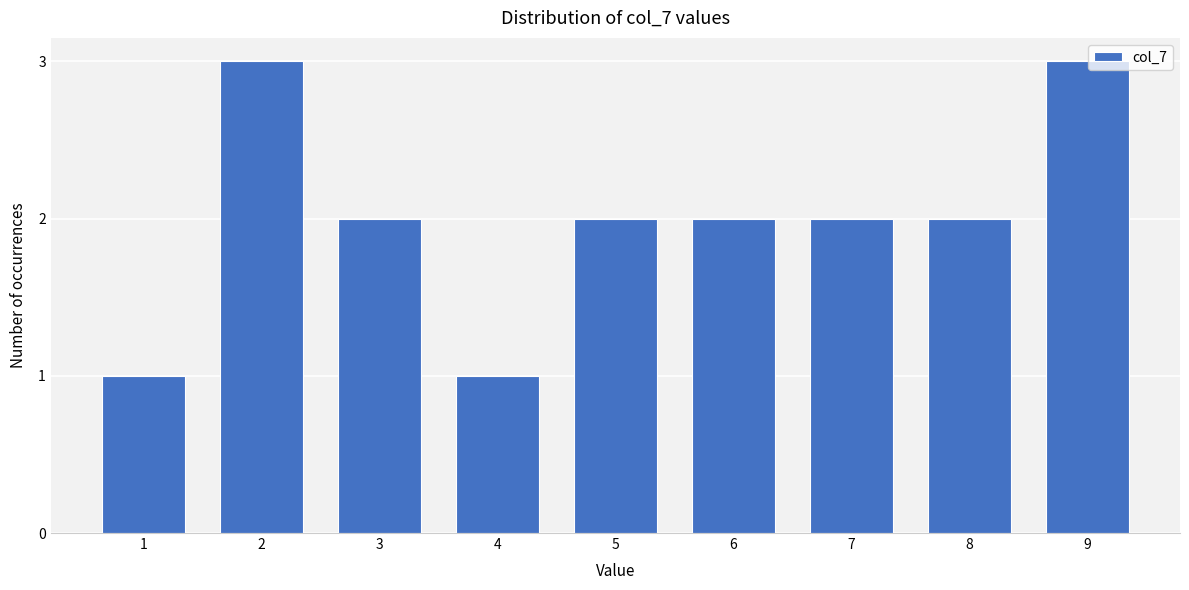

Reading left to right, what are all the values shown in this chart?

1=1	2=3	3=2	4=1	5=2	6=2	7=2	8=2	9=3